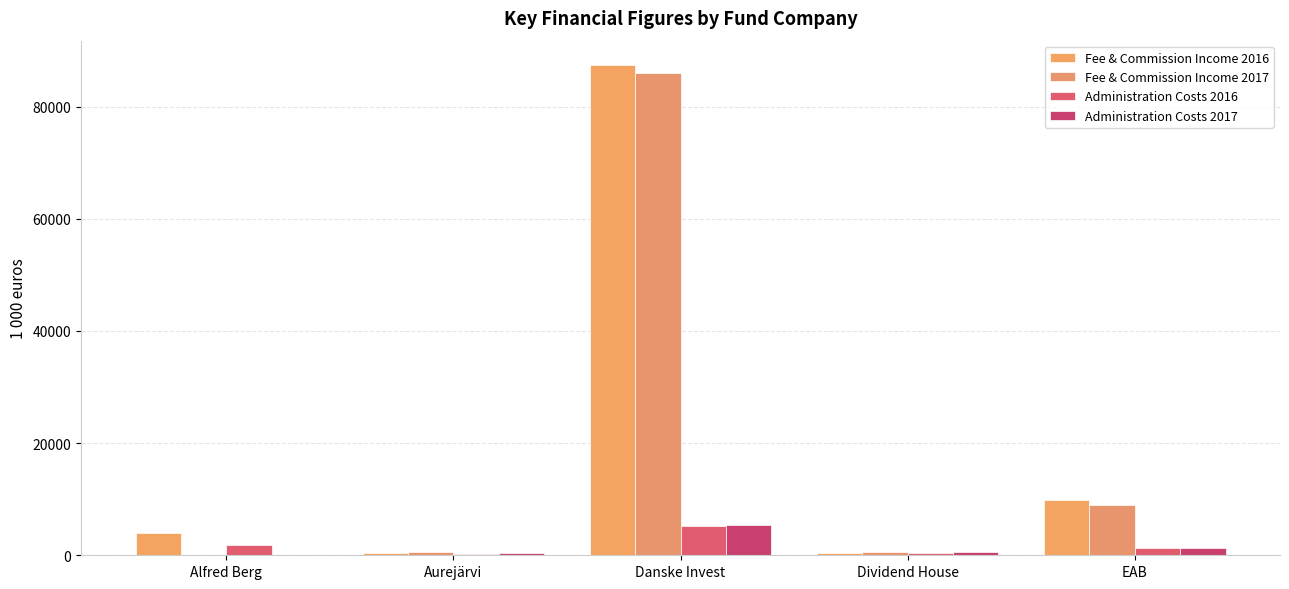

What is the value of the Fee & Commission Income 2017 bar at the 3rd from the left?

86057